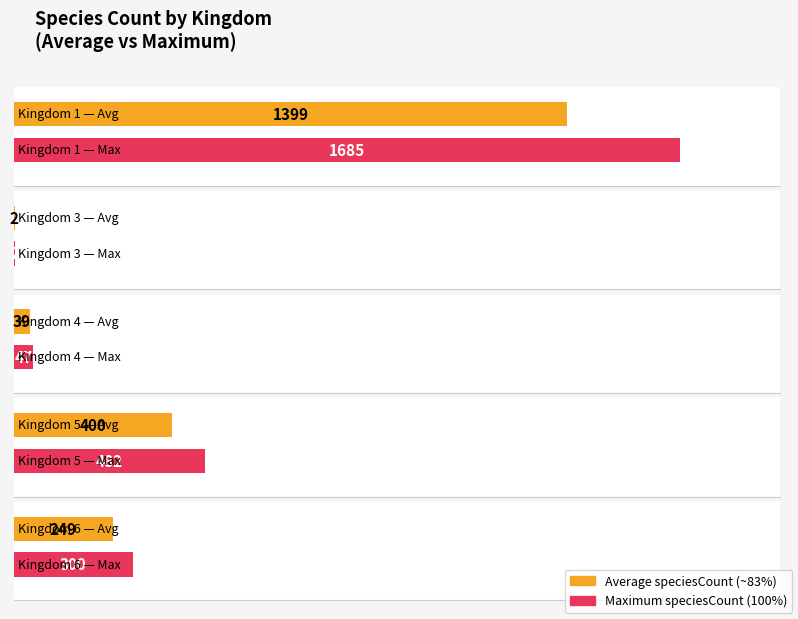

At which label does Maximum utilization first exceed 300?

1